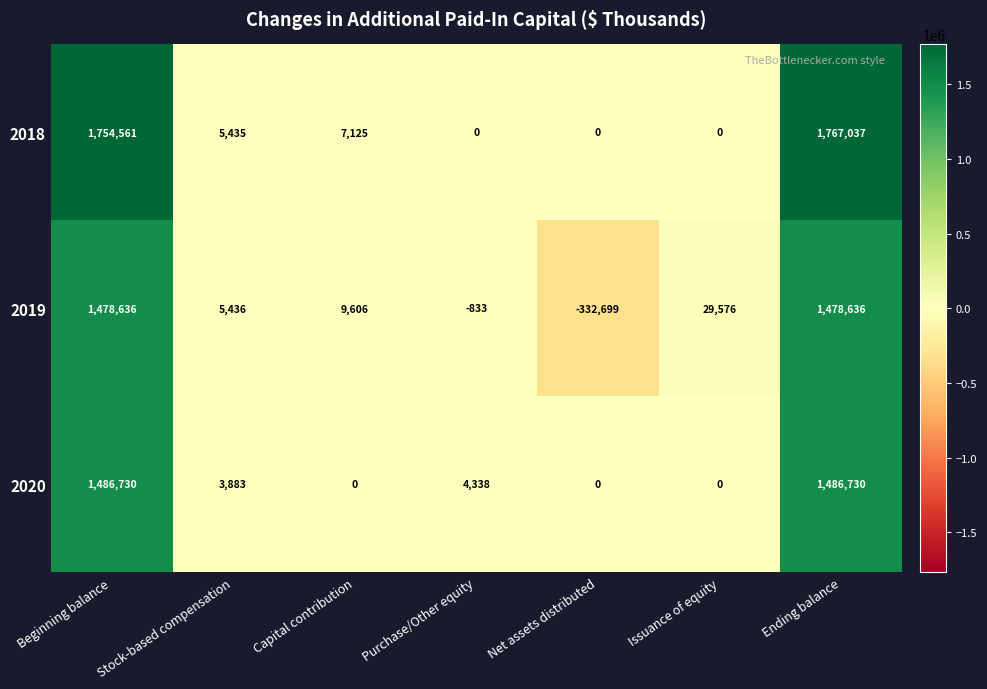

Is it true that 2020 equals 2520 at Stock-based compensation?

False